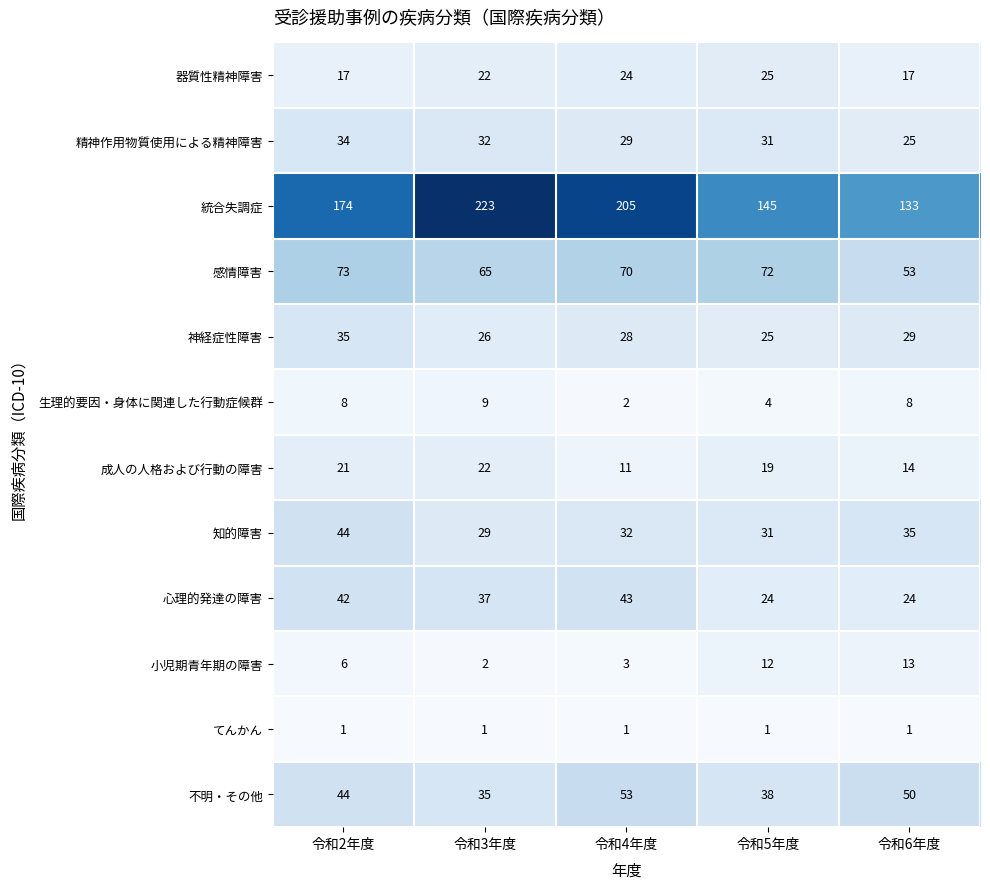

List the series in order of their peak value, highest first.

統合失調症, 感情障害, 不明・その他, 知的障害, 心理的発達の障害, 神経症性障害, 精神作用物質使用による精神障害, 器質性精神障害, 成人の人格および行動の障害, 小児期青年期の障害, 生理的要因・身体に関連した行動症候群, てんかん